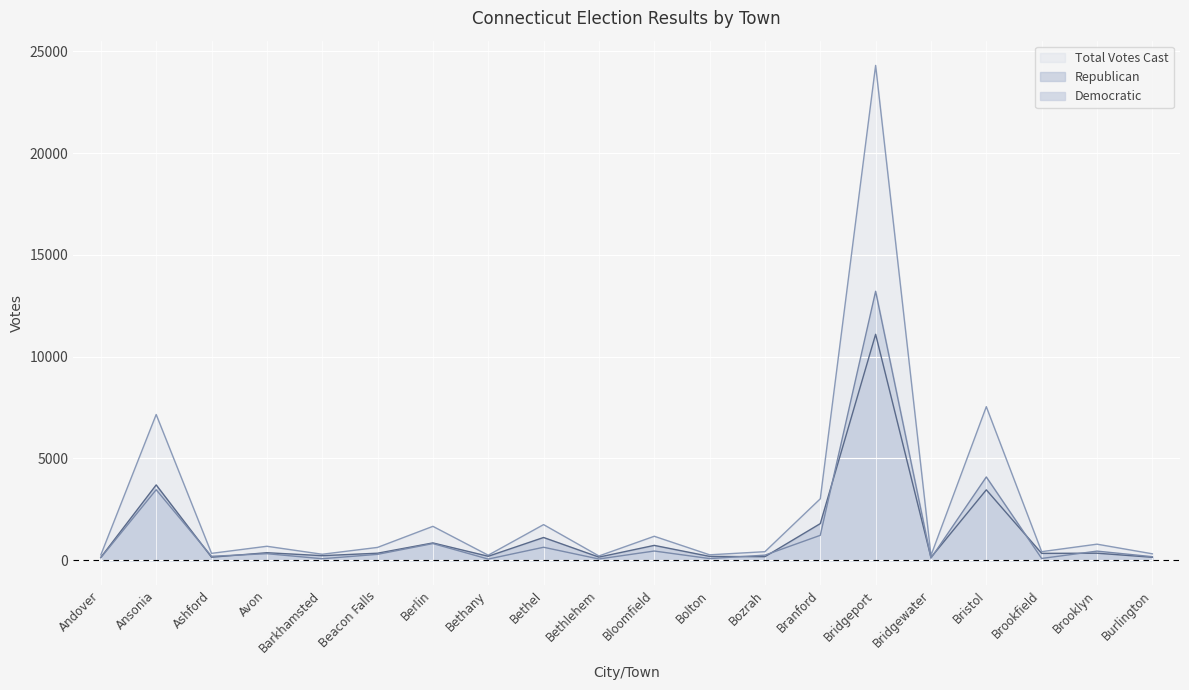

What is the value of the Democratic point at the 12th from the left?

78